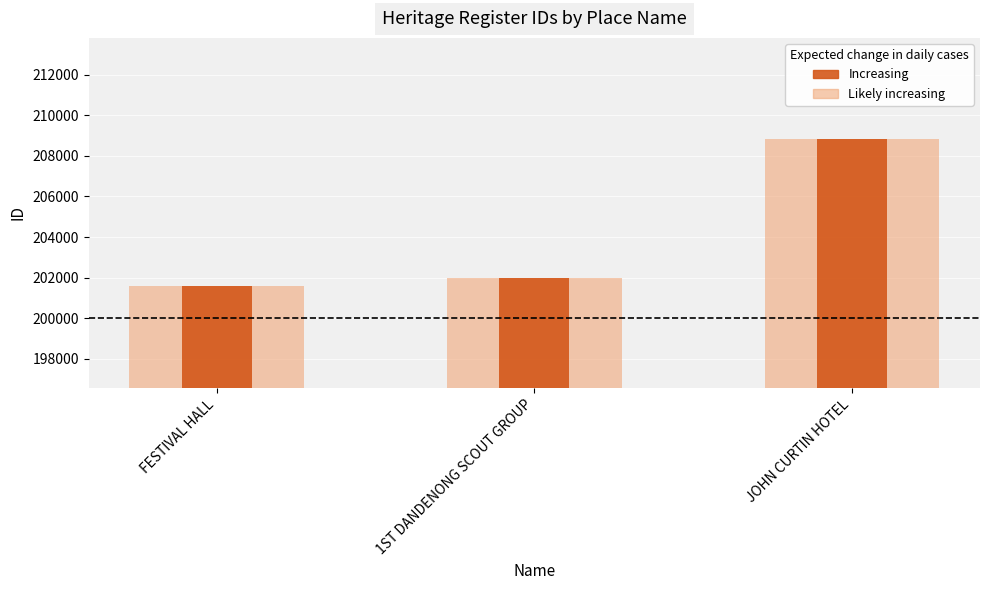

At which label does Likely increasing reach its minimum?

FESTIVAL HALL